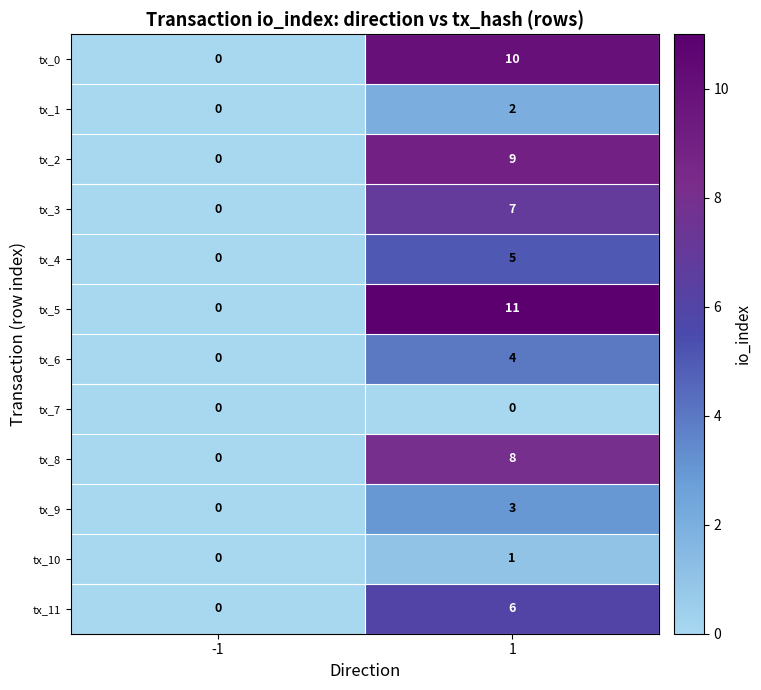

Which series changed the most between -1 and 1?

tx_5